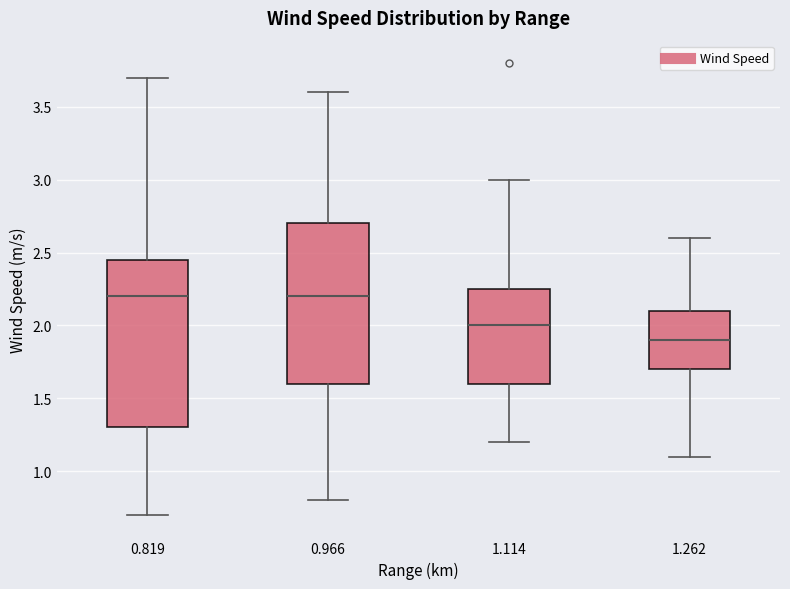

Reading left to right, read every box against the y-axis: the position of its median line, the range the box covers, and the ends of its whiskers. The values are not printed on the chart, so give them approximately, as read against the axis.

0.819: median 2.20, box 1.30 to 2.45, whiskers 0.70 to 3.70
0.966: median 2.20, box 1.60 to 2.70, whiskers 0.80 to 3.60
1.114: median 2.00, box 1.60 to 2.25, whiskers 1.20 to 3.00
1.262: median 1.90, box 1.70 to 2.10, whiskers 1.10 to 2.60